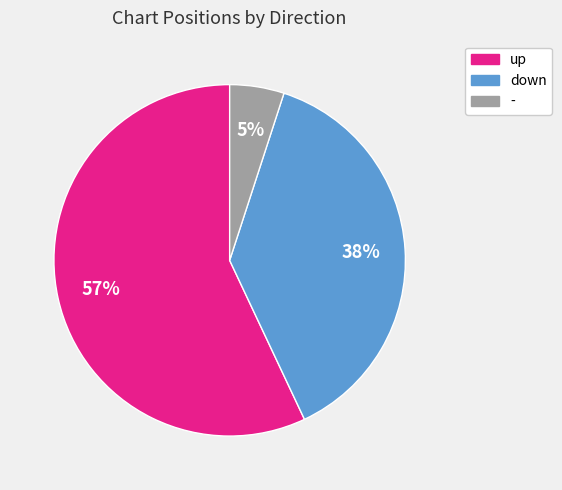

Does any single category account for the majority?

Yes